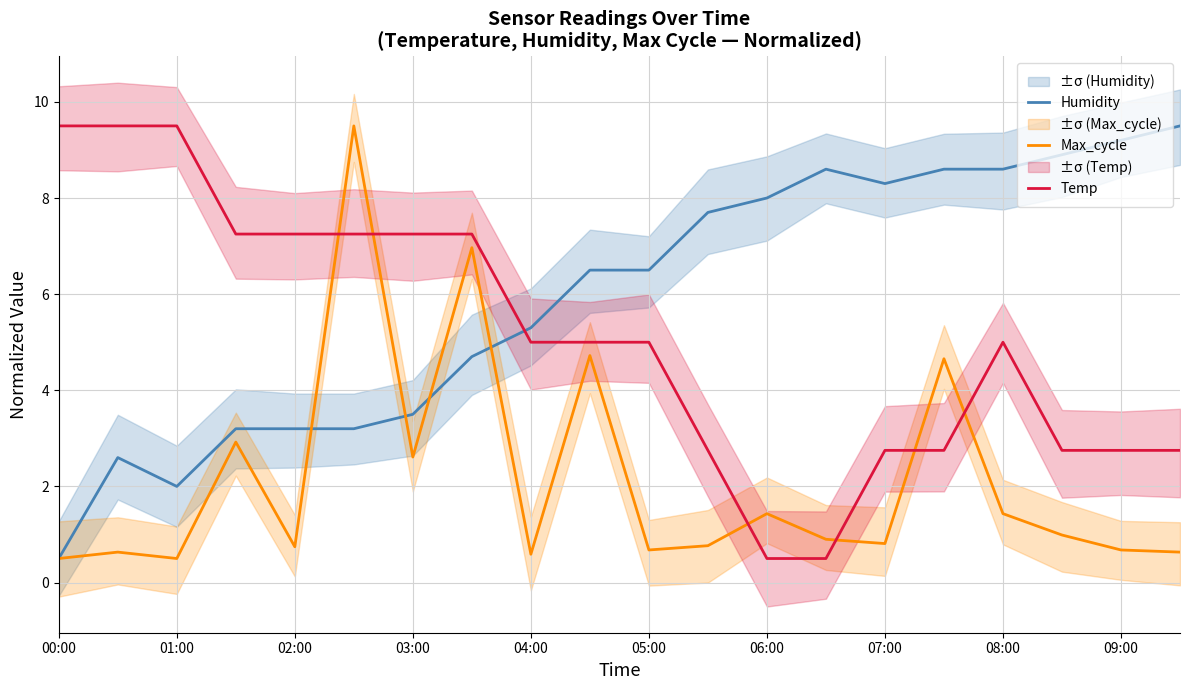

Which category has the highest value in the Temp series?

00:00